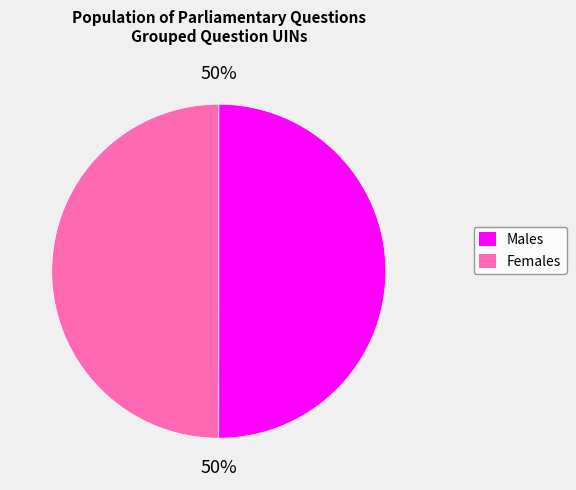

How many slices are in this pie chart?

2